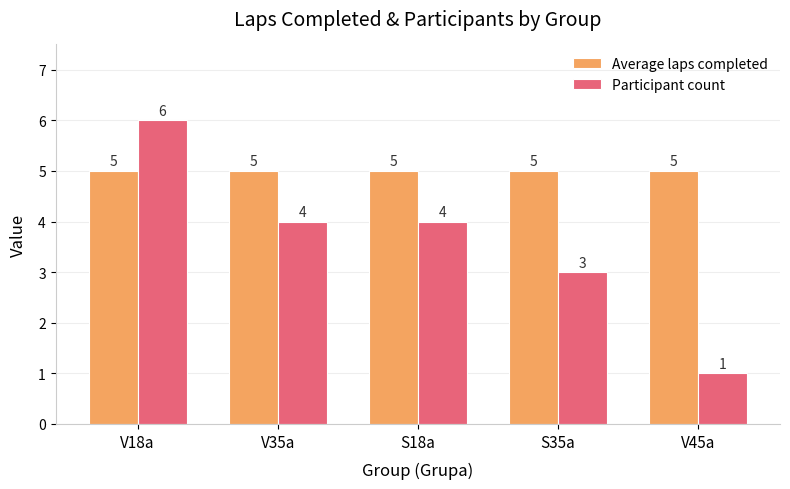

Between V18a and V35a, which series saw the biggest shift?

Participant count